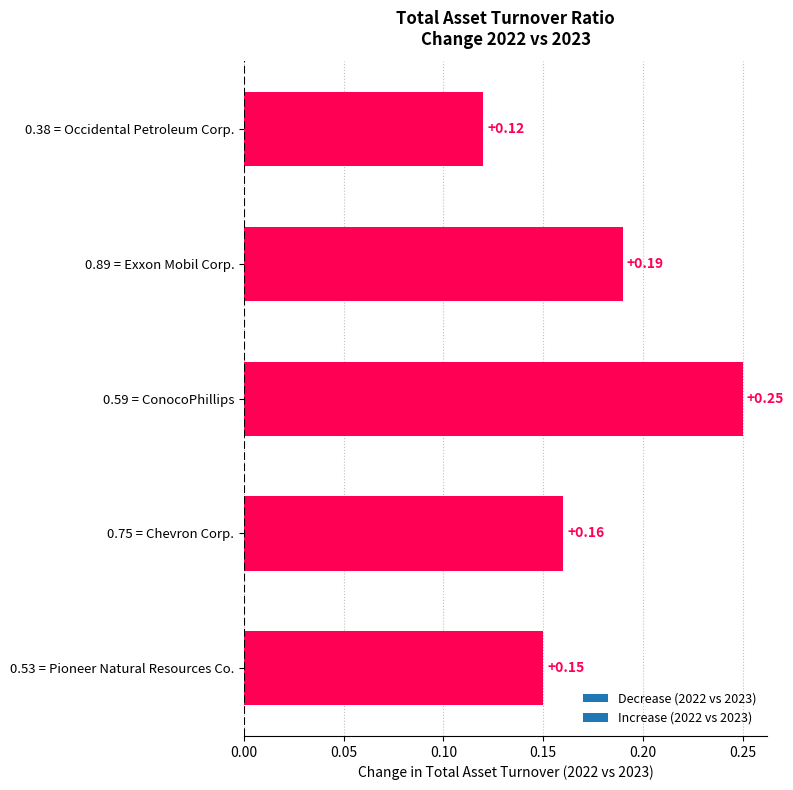

List the labels in order of value, largest first.

0.59 = ConocoPhillips, 0.89 = Exxon Mobil Corp., 0.75 = Chevron Corp., 0.53 = Pioneer Natural Resources Co., 0.38 = Occidental Petroleum Corp.